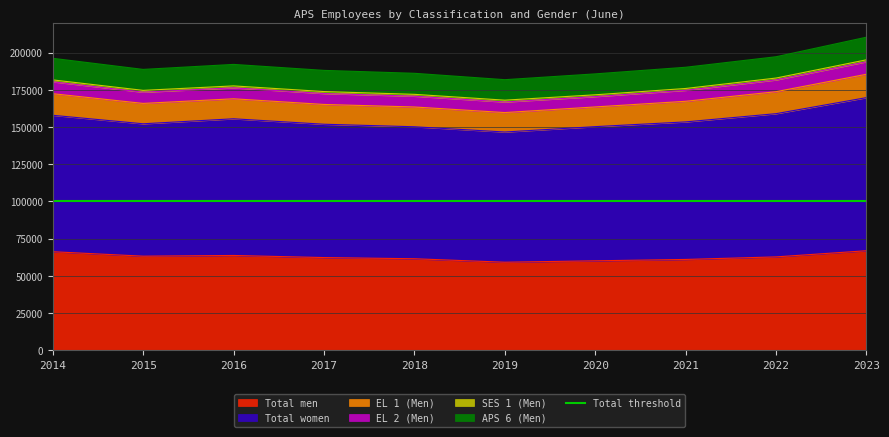

Which category has the lowest value in the SES 1 (Men) series?

2020